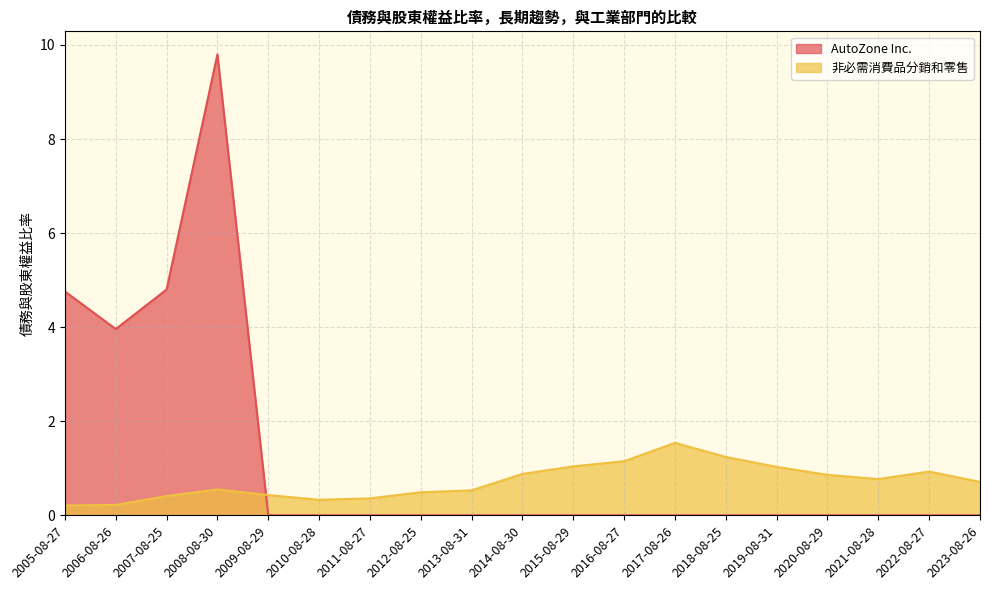

What is the sum of the 非必需消費品分銷和零售 values at 2015-08-29 and 2007-08-25?

1.4